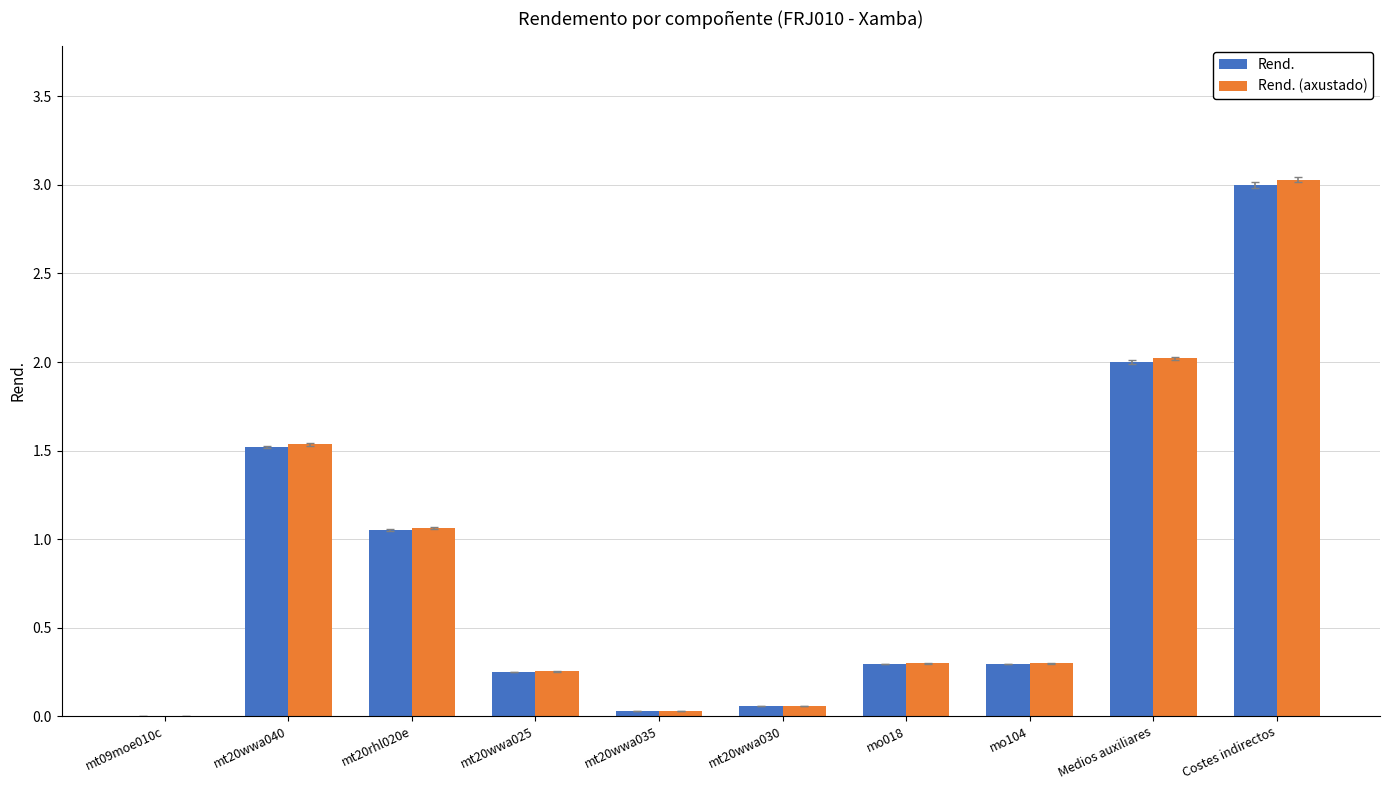

Which category has the highest value across all series?

Costes indirectos